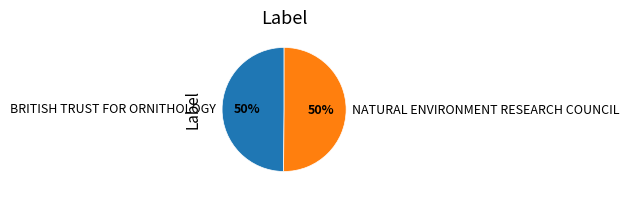

What percentage is the NATURAL ENVIRONMENT RESEARCH COUNCIL slice, to the nearest percent?

50%